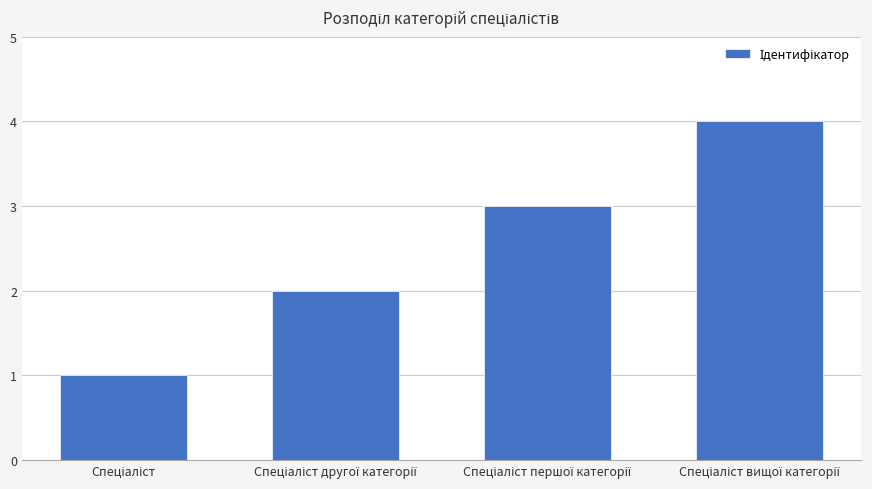

What is the maximum value shown in the chart?

4